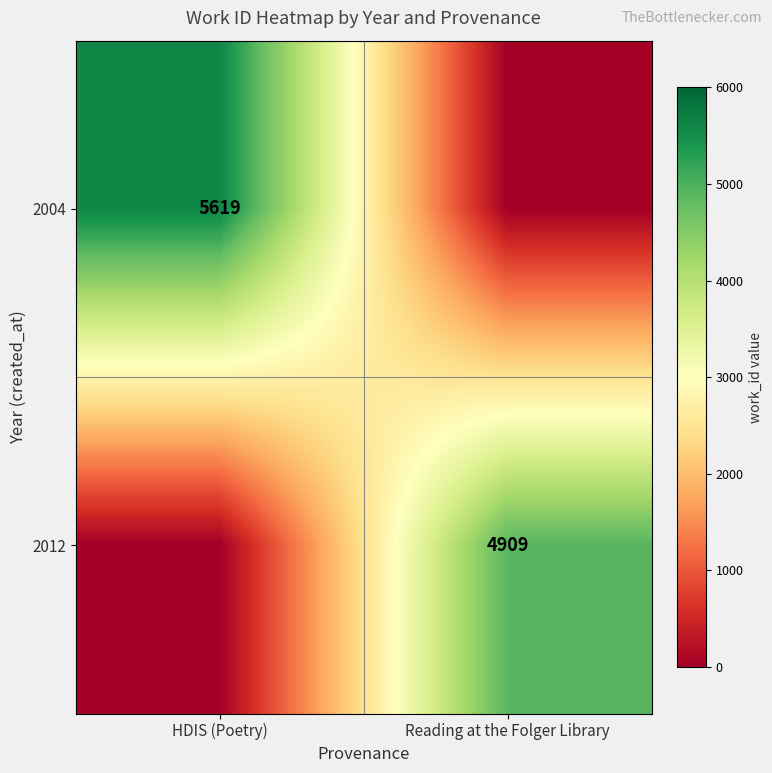

At which category is the sum across all series the highest?

HDIS (Poetry)